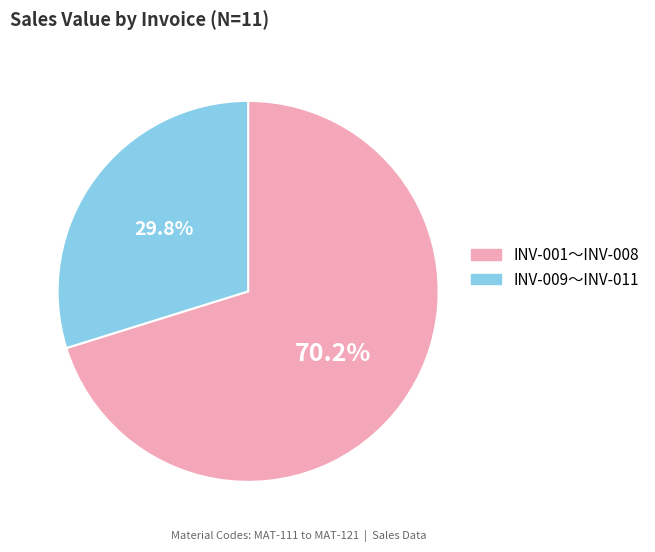

Does any single category account for the majority?

Yes